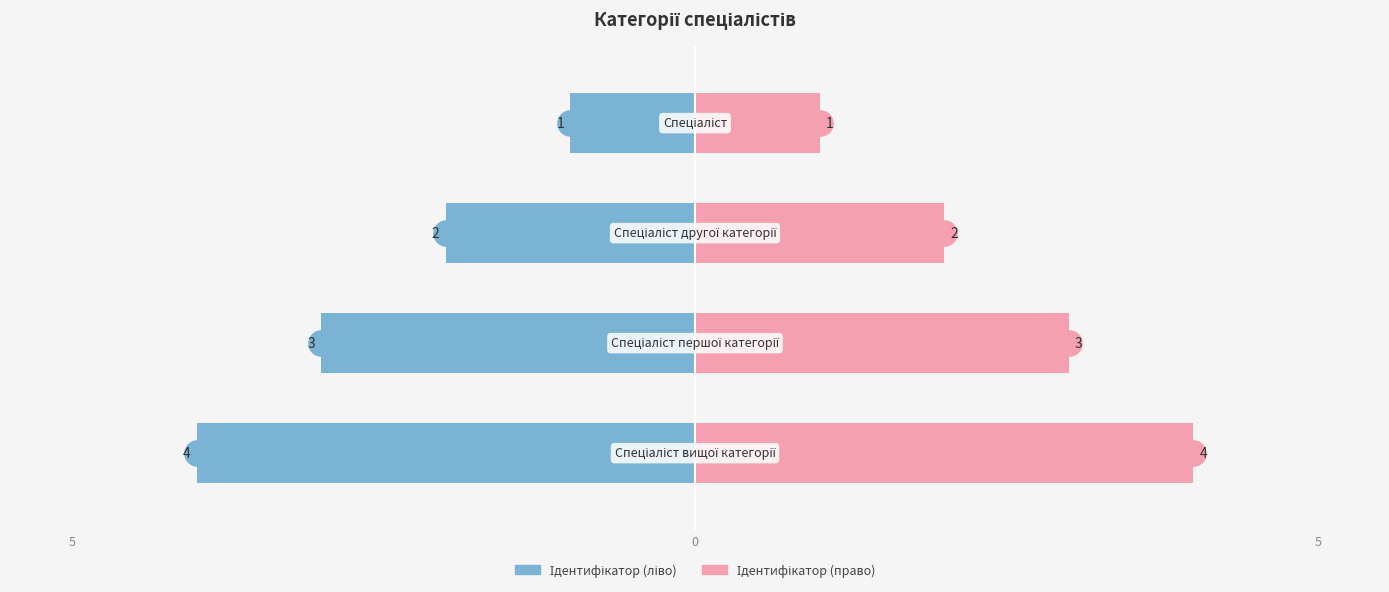

Which series has the largest total across all categories?

Ідентифікатор